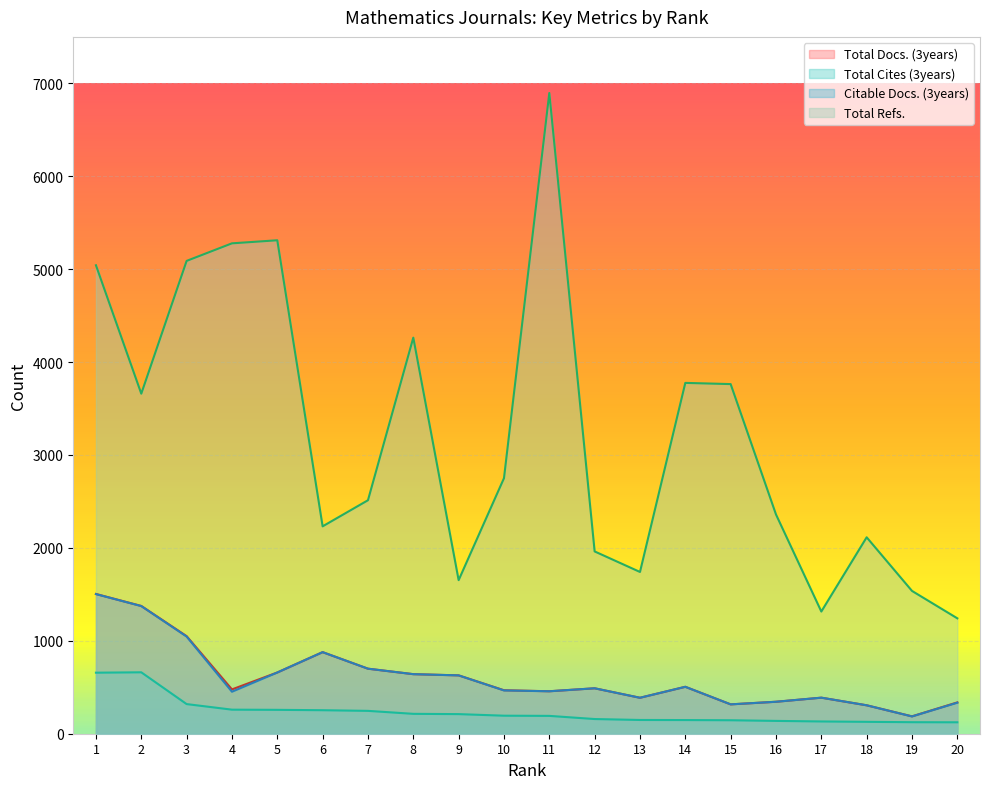

Rank the categories by Total Cites (3years) value from lowest to highest.

20, 19, 18, 17, 16, 15, 14, 13, 12, 11, 10, 9, 8, 7, 6, 5, 4, 3, 1, 2